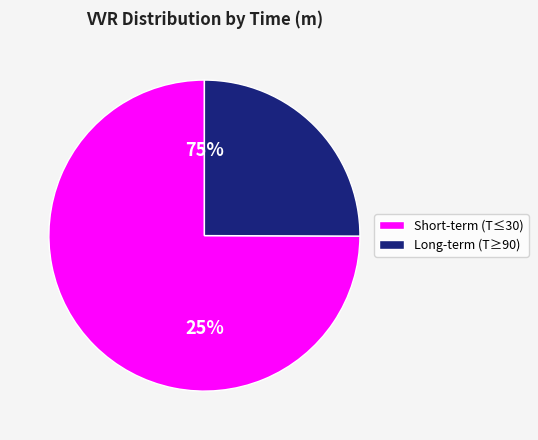

True or false: T=1095 accounts for 1% of the total.

False